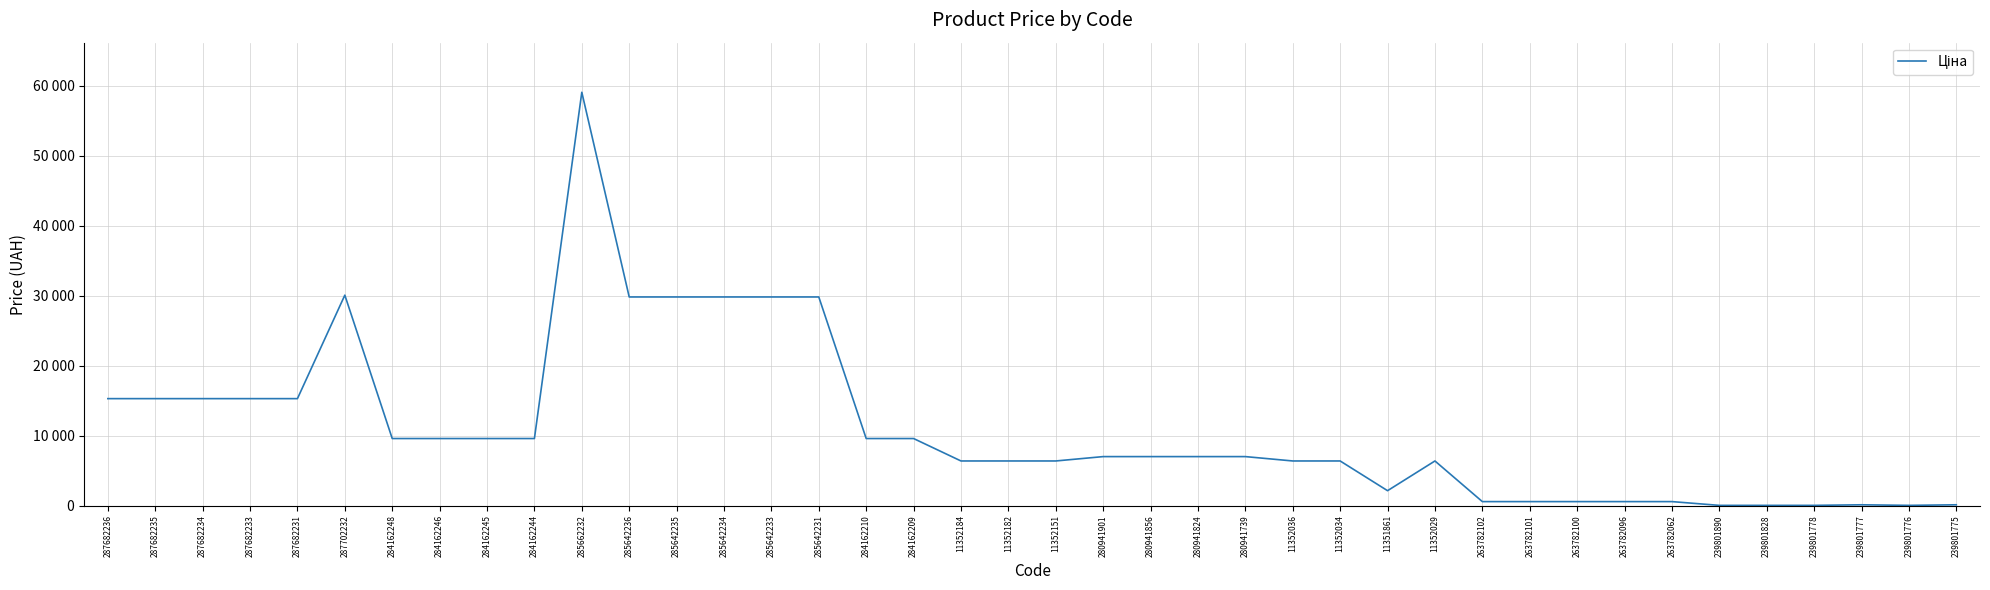

What is the approximate value at 287702232?

30077.8